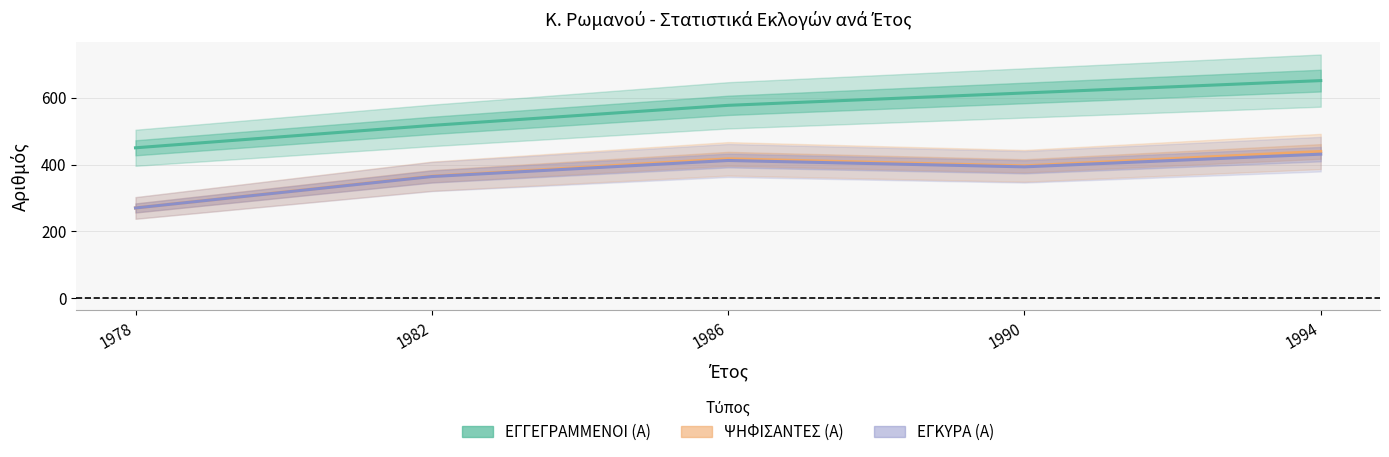

At how many categories does at least one series exceed 285?

5